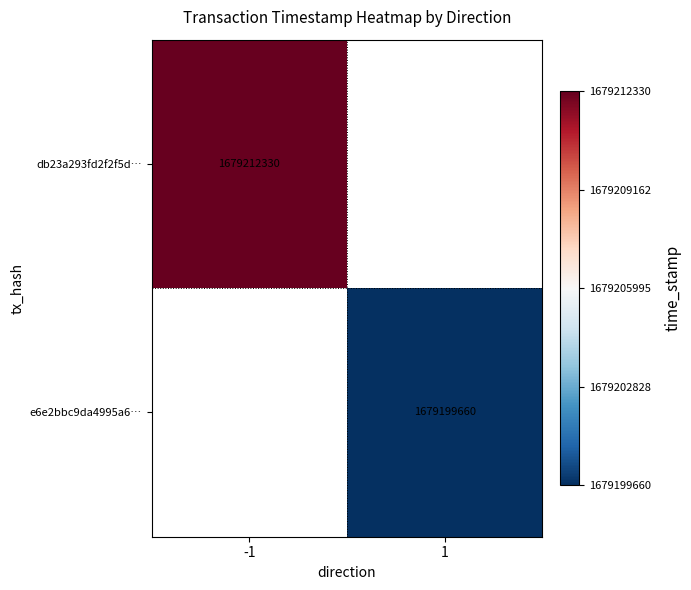

Is it true that e6e2bbc9da4995a6… equals 1679199660 at 1?

True